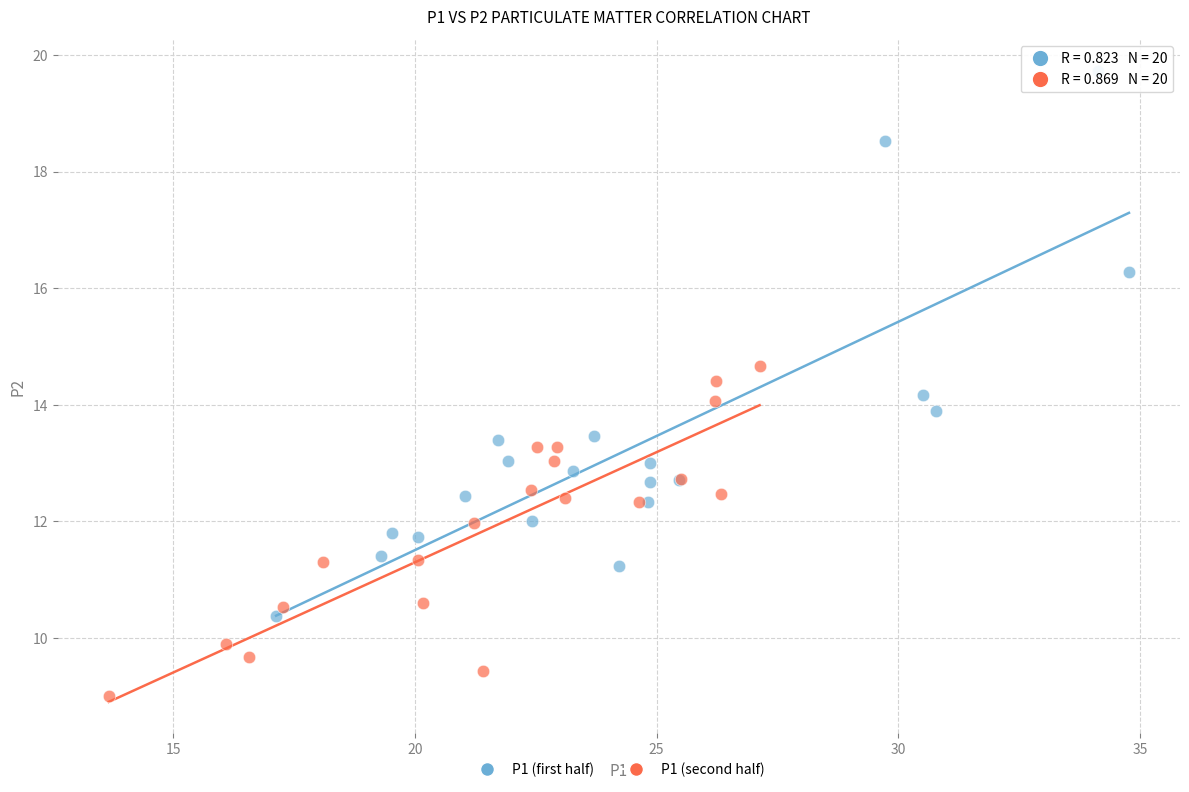

Which series reaches the minimum Y coordinate?

P1 (second half)